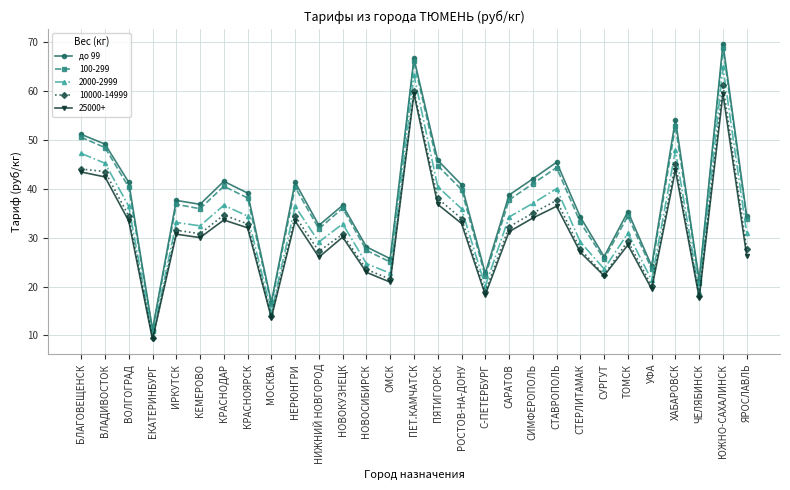

In 10000-14999, how many points are higher than both neighbors (excluding endpoints)?

9